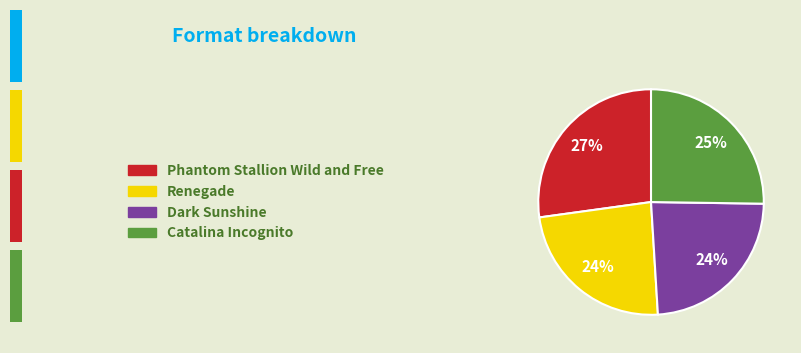

Which slice is the largest?

Phantom Stallion Wild and Free